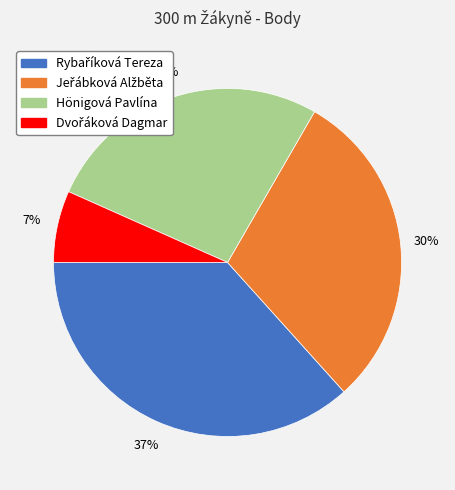

To the nearest percent, what is the difference between the largest and smallest slice percentages?

30%